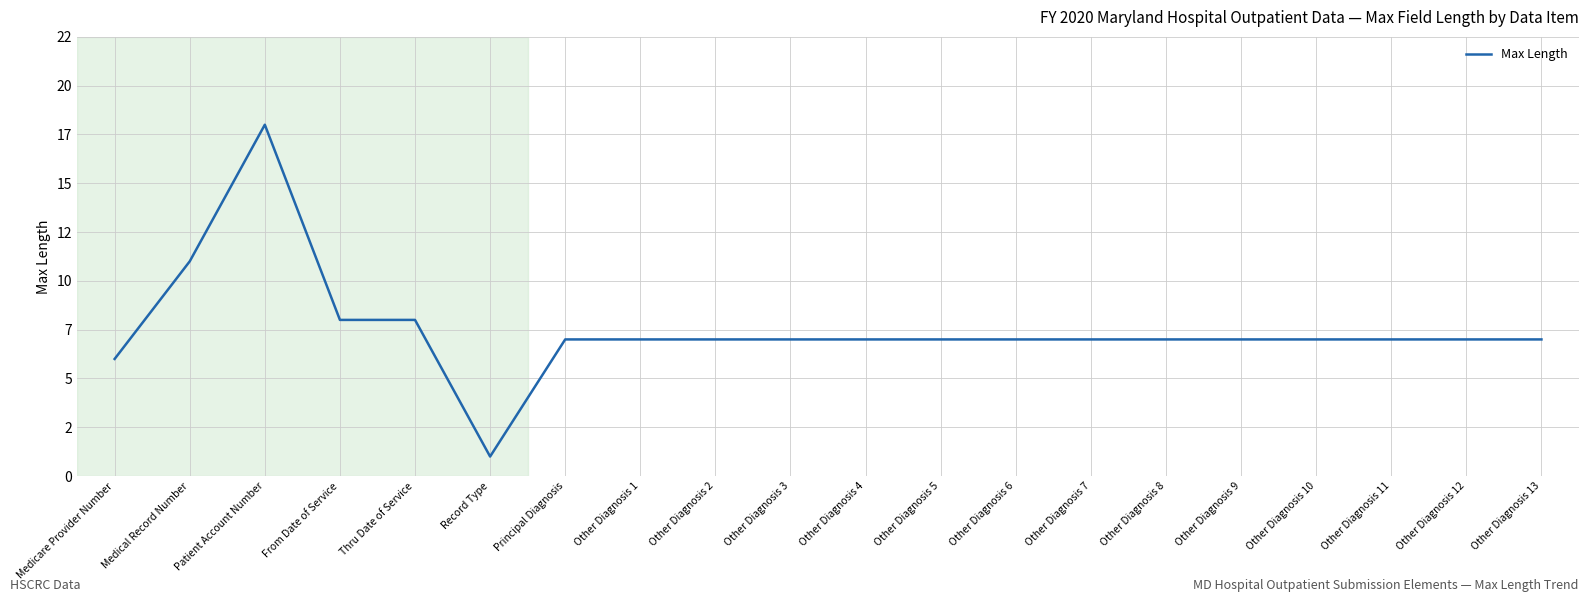

What is the average value?

8